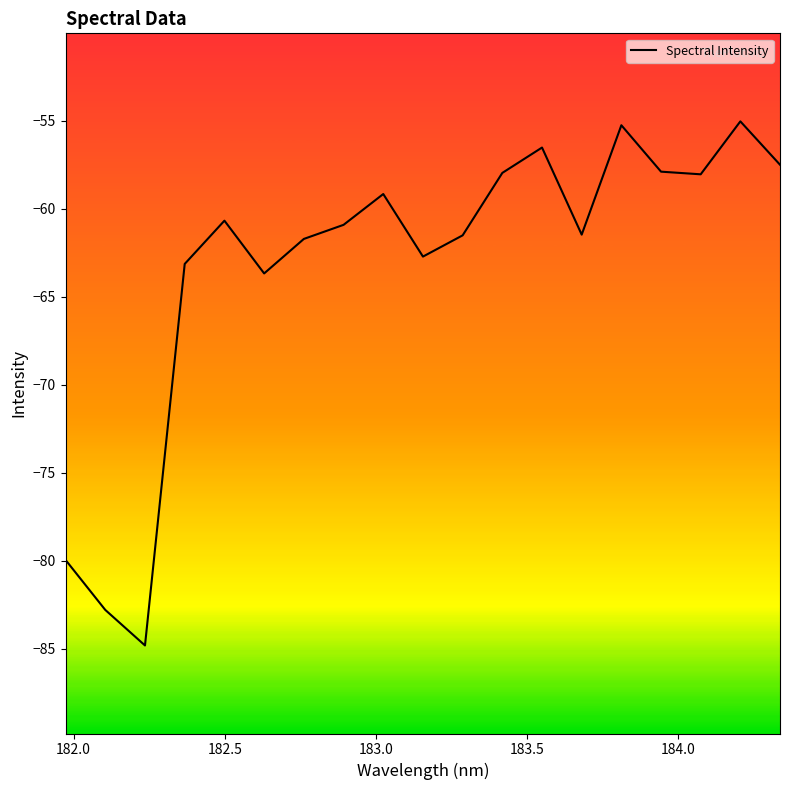

What is the difference between the maximum and minimum values?

29.8